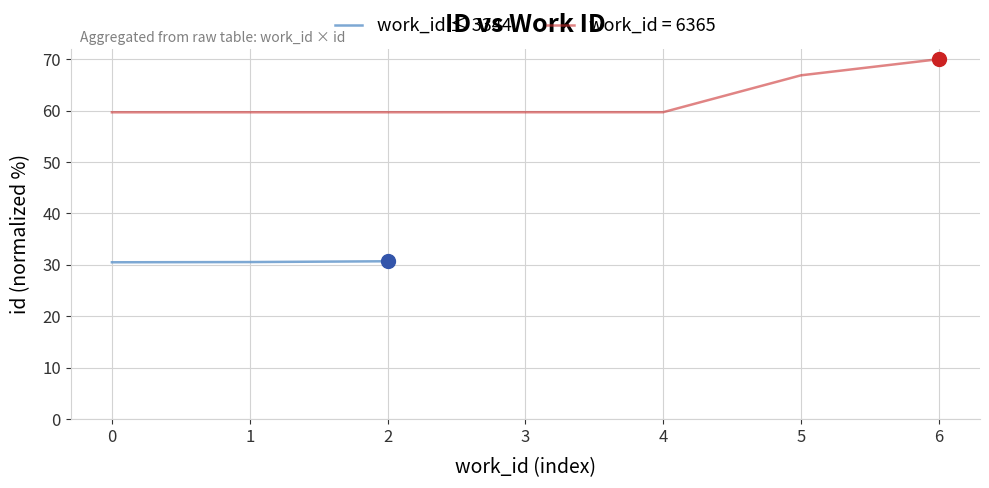

True or false: work_id ≤ 3344 has a value of 30.5 at 0.

True